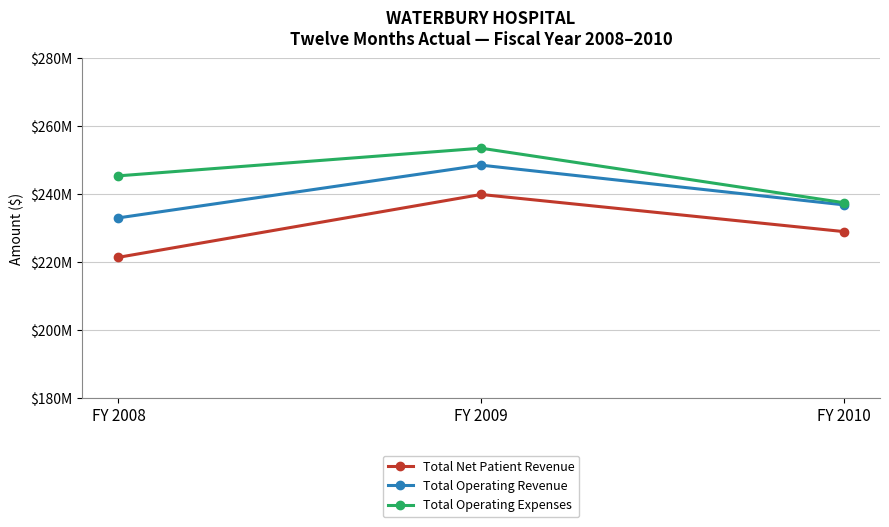

List the series in order of their overall mean, highest first.

Total Operating Expenses, Total Operating Revenue, Total Net Patient Revenue